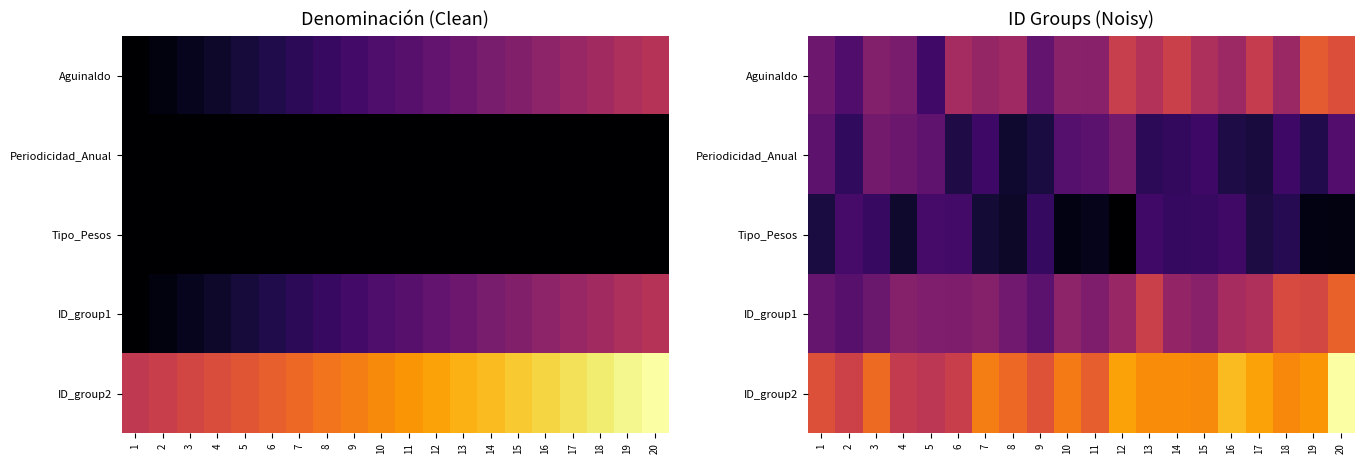

What is the sum of the Aguinaldo values at 17 and 10?

60.2